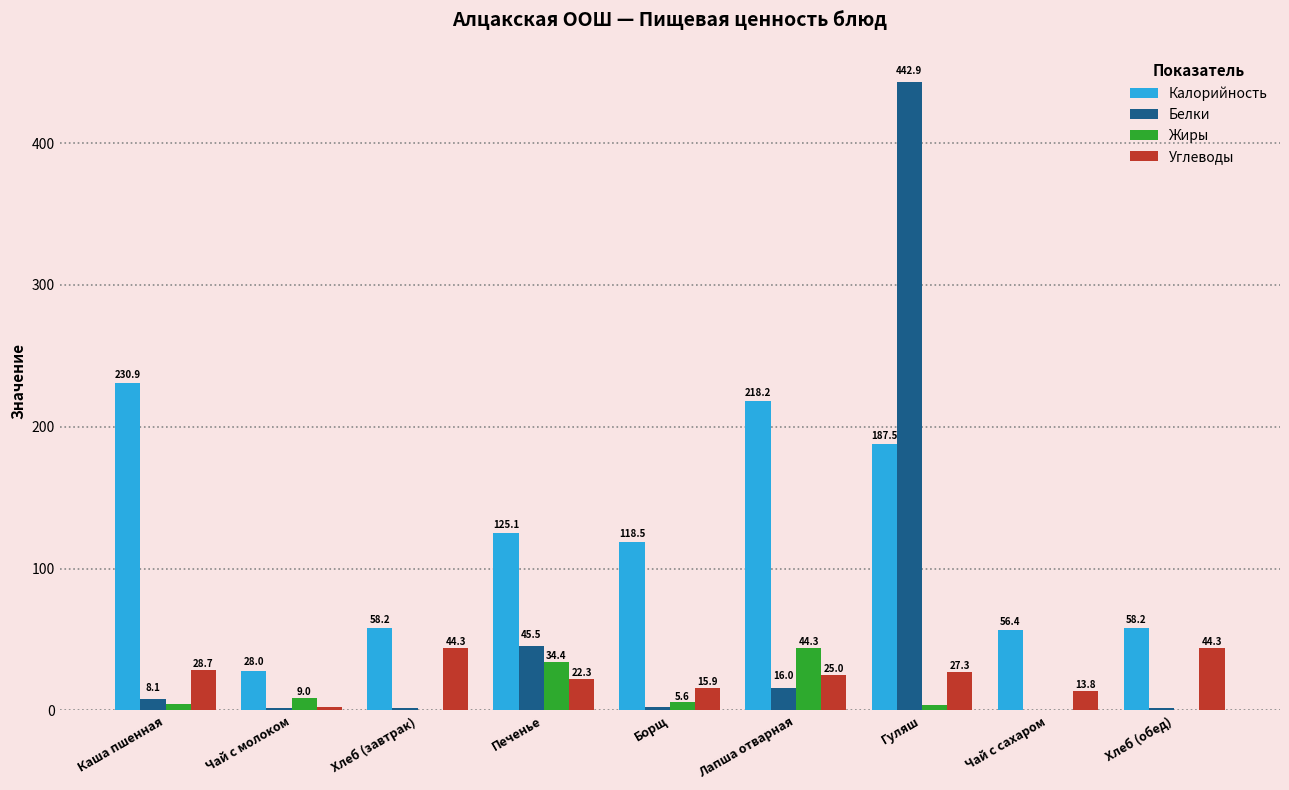

What is the sum of all Белки values?

520.4